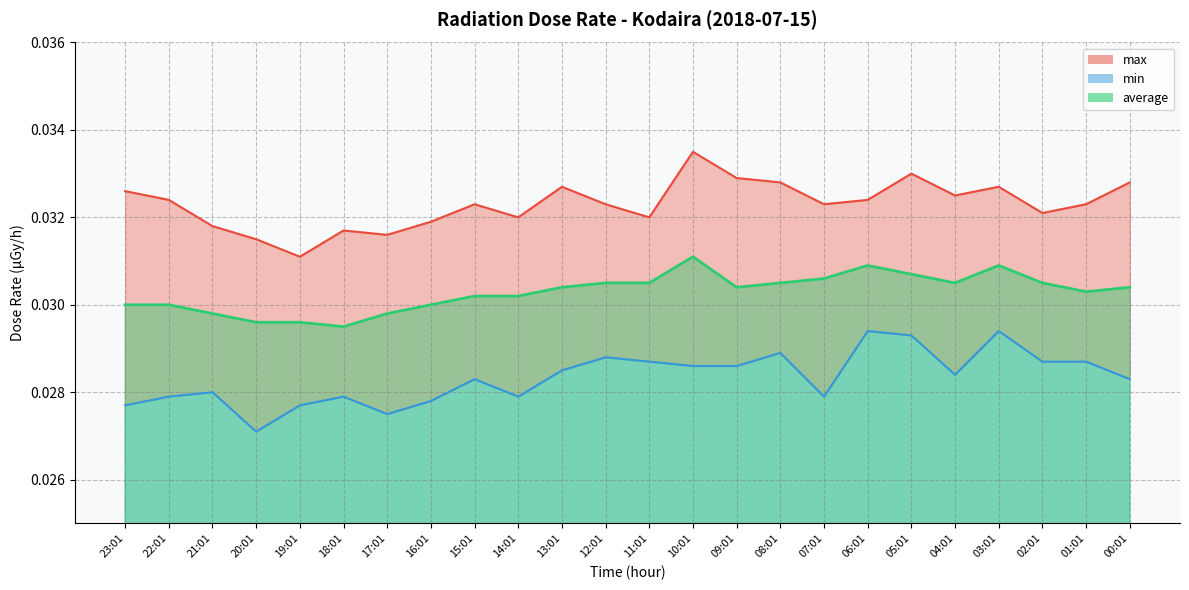

At which category is the sum across all series the highest?

10:01